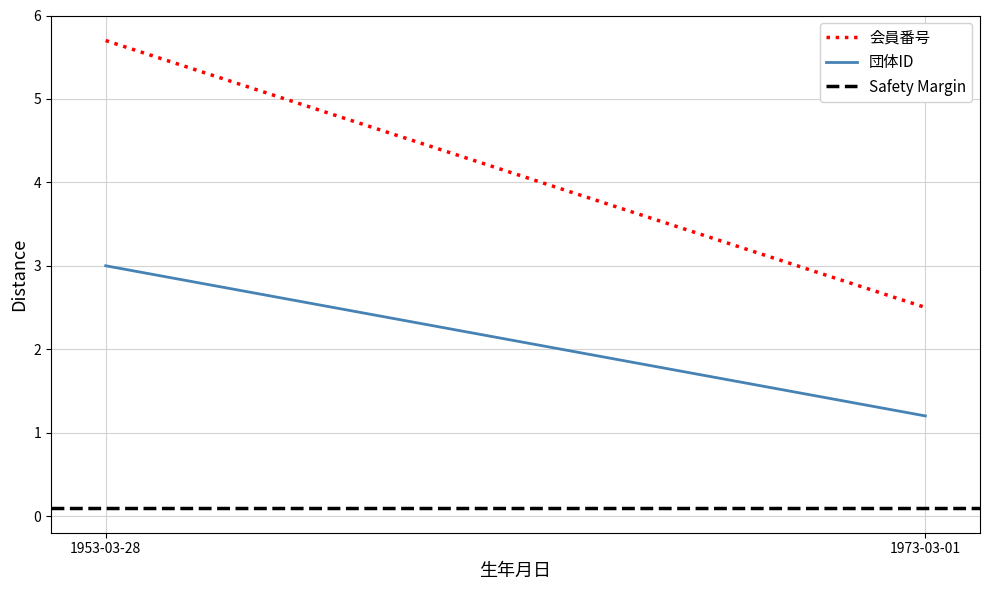

Which series changed the most between 1953-03-28 and 1973-03-01?

会員番号